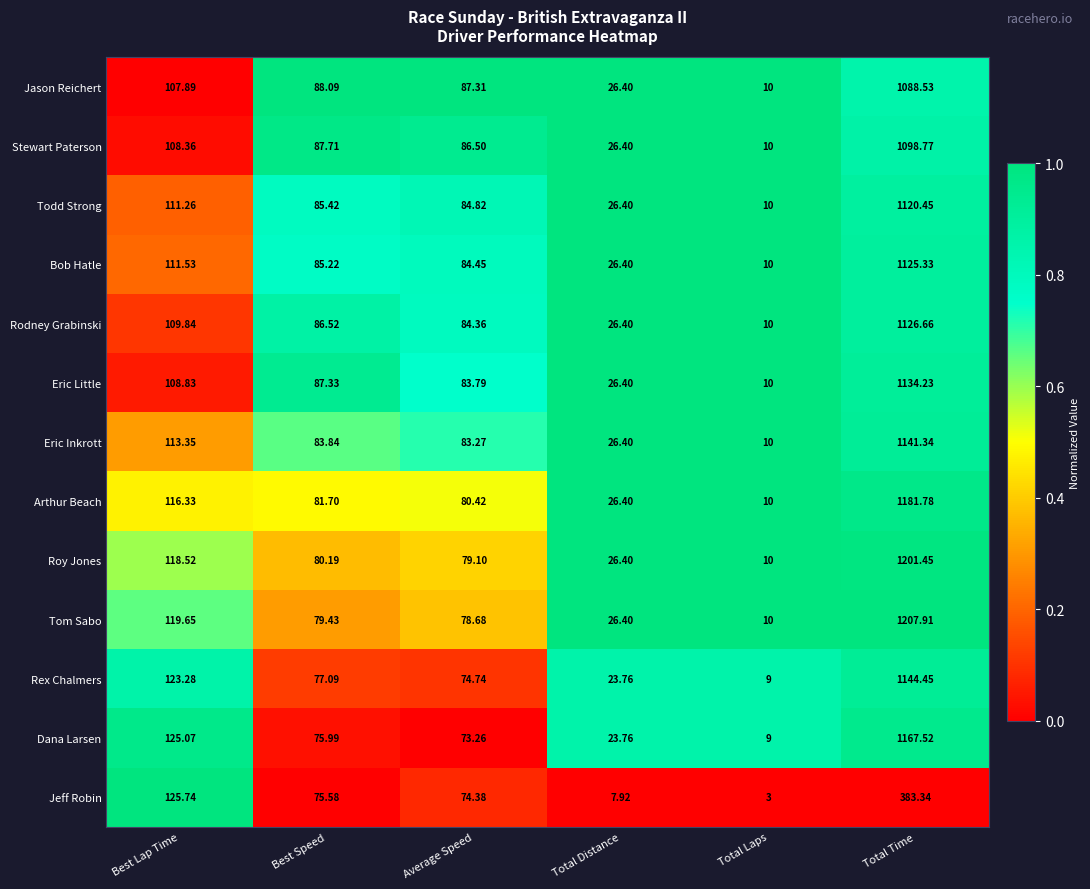

Is the value of Arthur Beach at Total Distance greater than the value of Eric Inkrott at Best Speed?

No